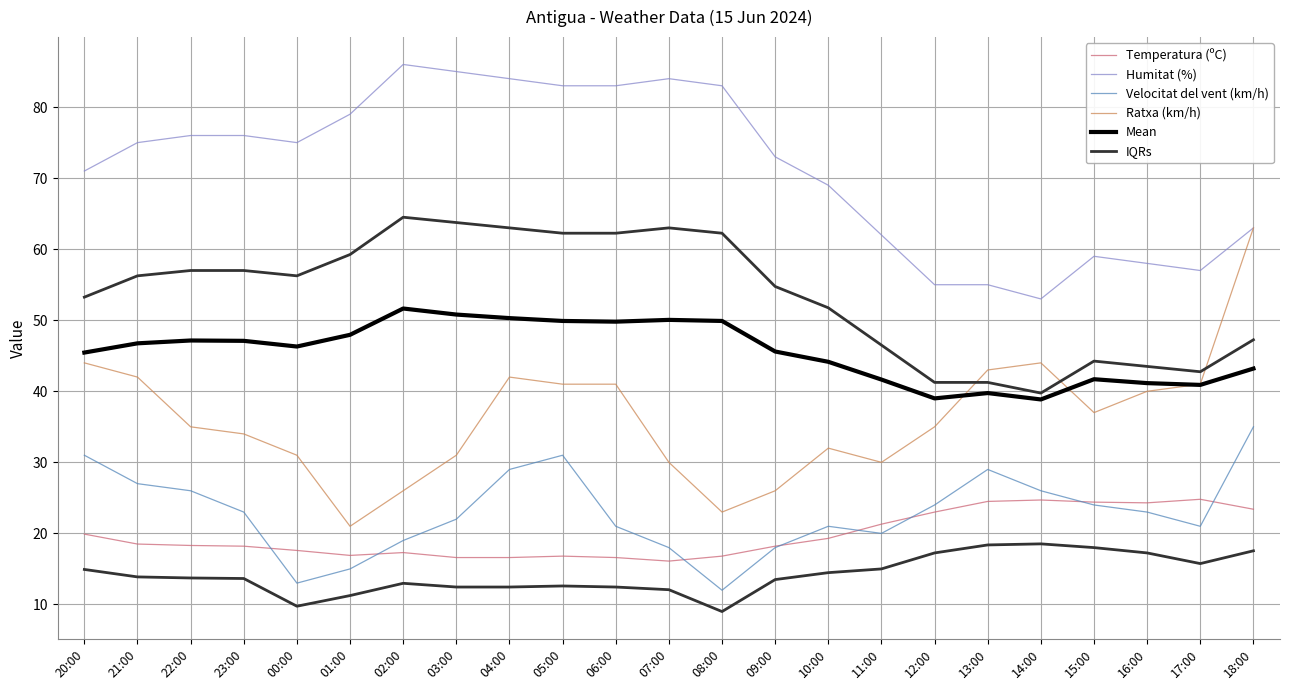

What position from the right is 09:00?

10